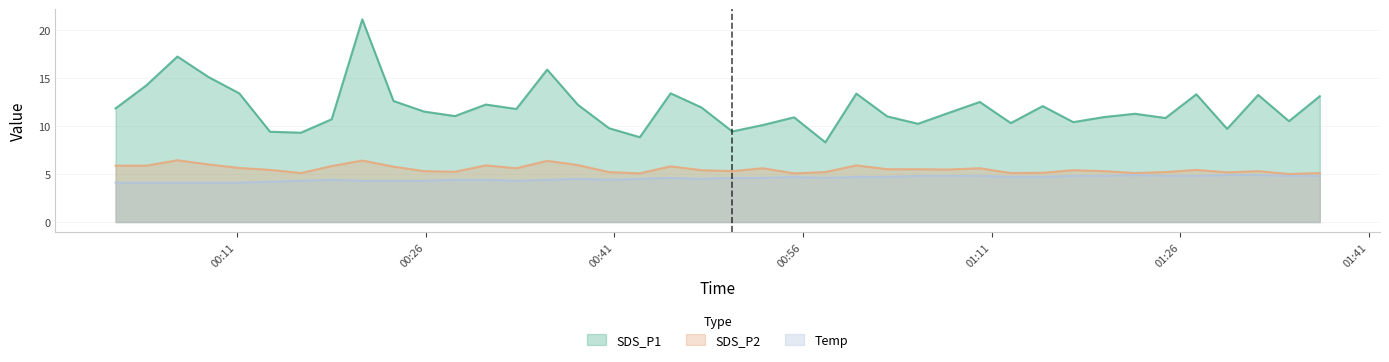

How many distinct data groups are displayed?

3